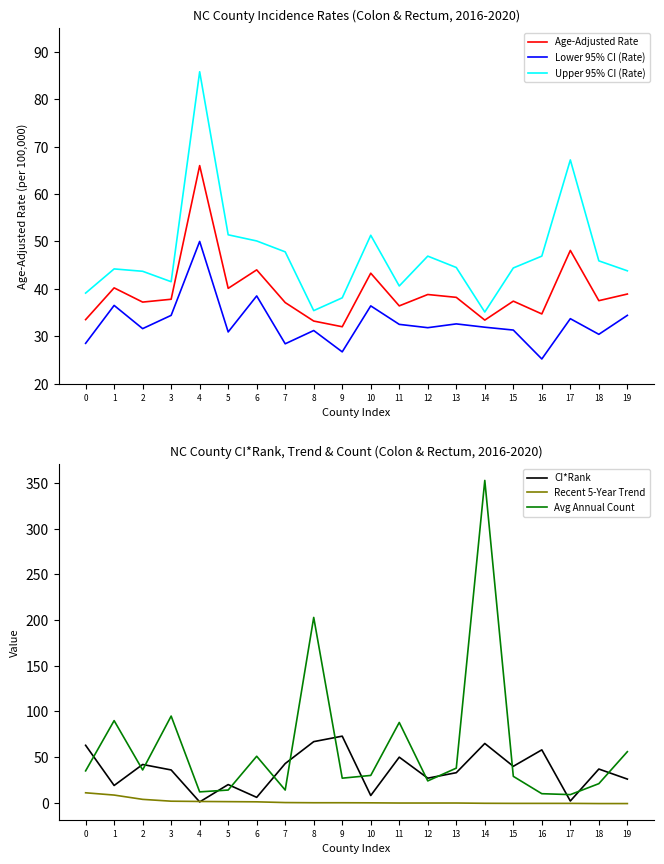

How many data points in Recent 5-Year Trend are less than 0?

9